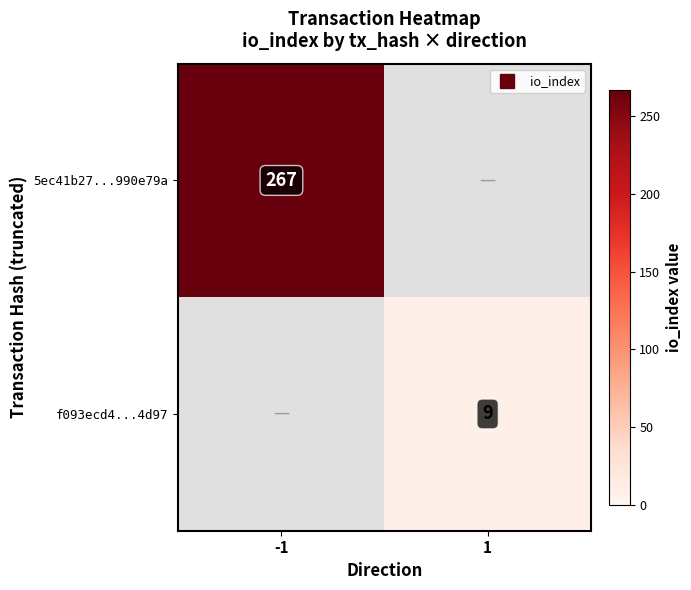

At 1, list the series in order from smallest to largest.

5ec41b27...990e79a, f093ecd4...4d97